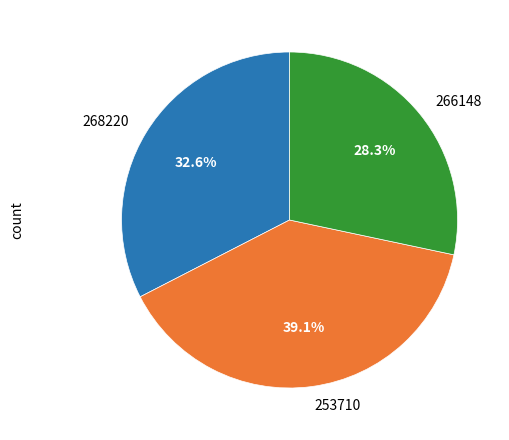

How many slices are in this pie chart?

3